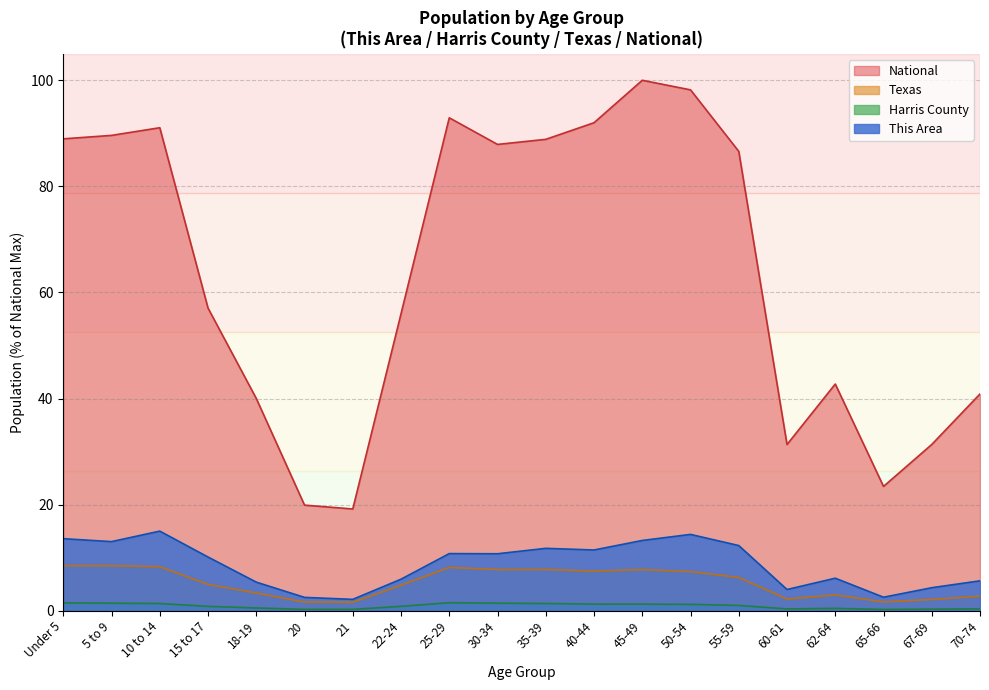

At which category does Texas reach its first local peak?

25-29